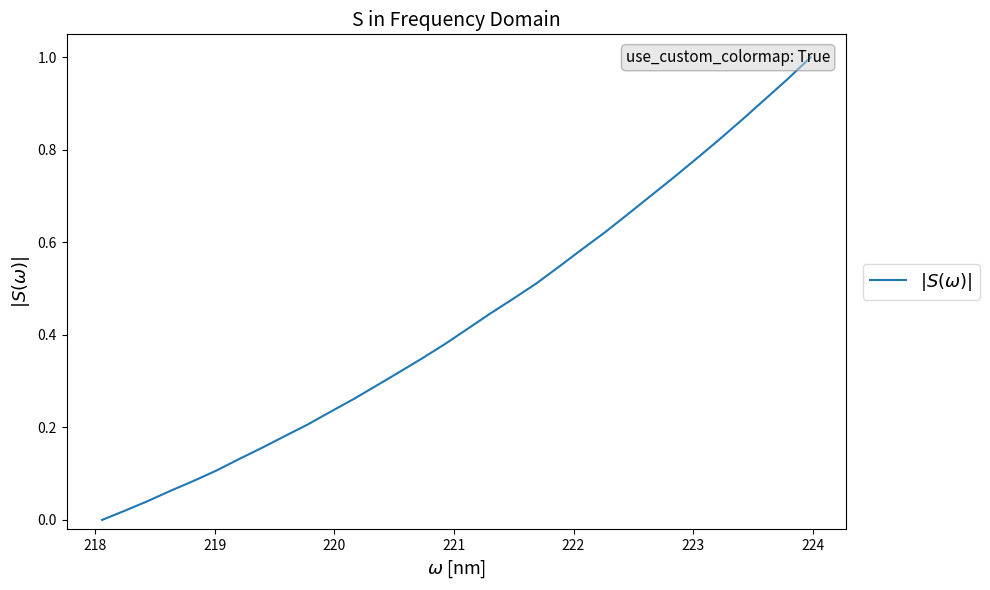

What is the difference between the second highest and minimum values?

1.0